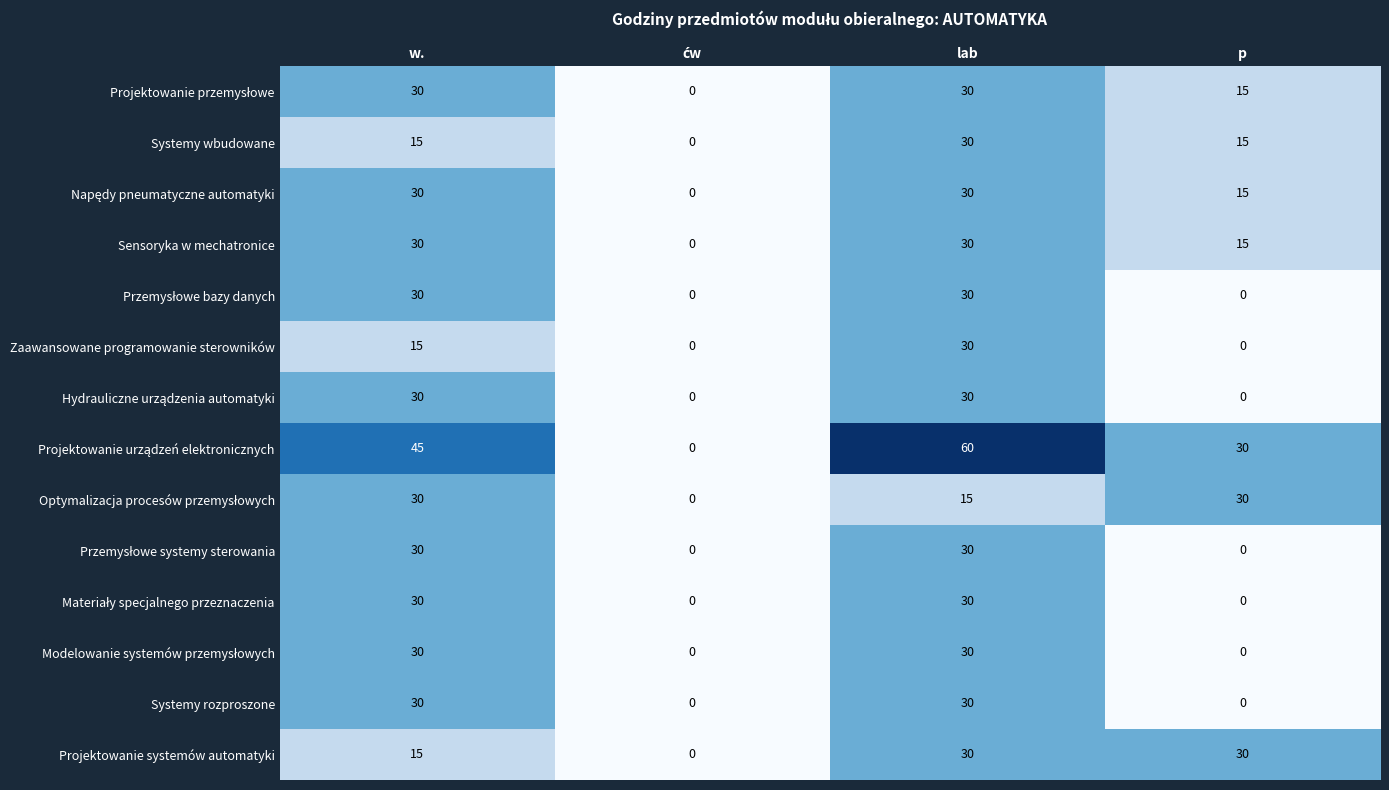

The Sensoryka w mechatronice series shows 6 at lab. True or false?

False